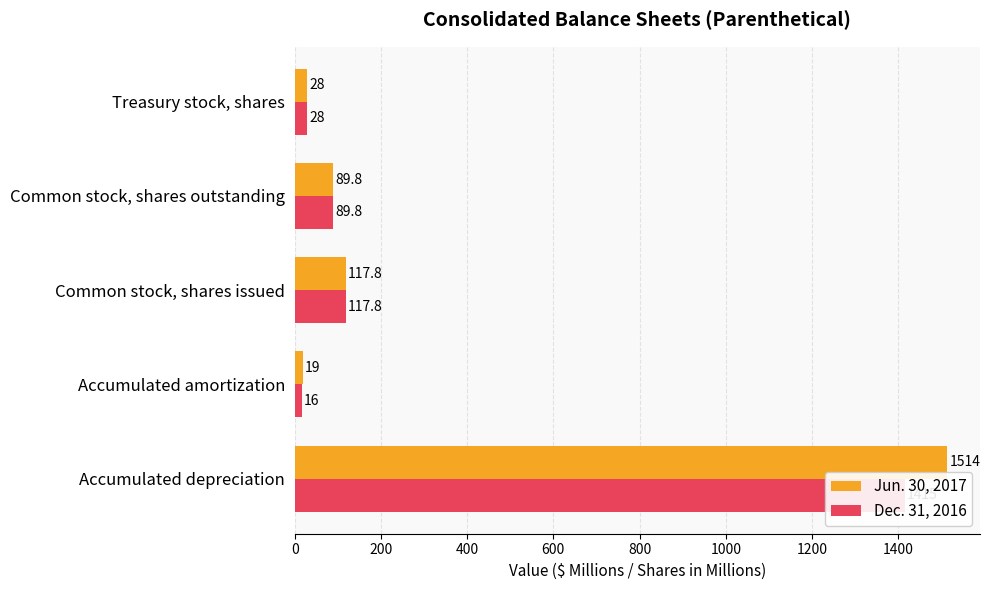

List the series in order of their peak value, highest first.

Jun. 30, 2017, Dec. 31, 2016